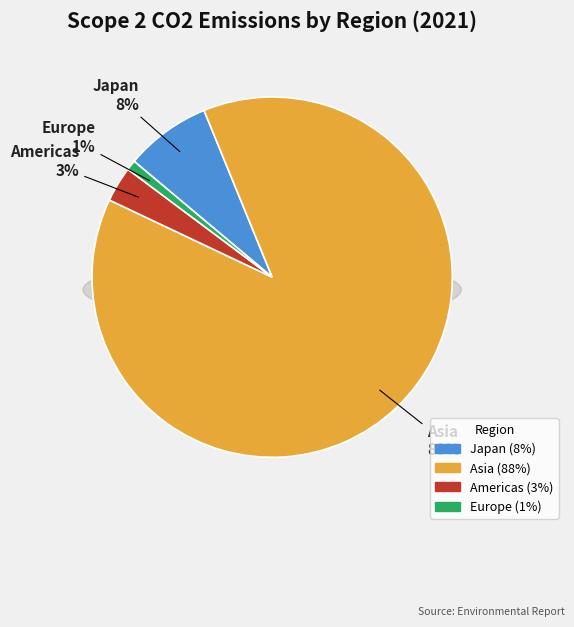

How many segments does this pie chart have?

4